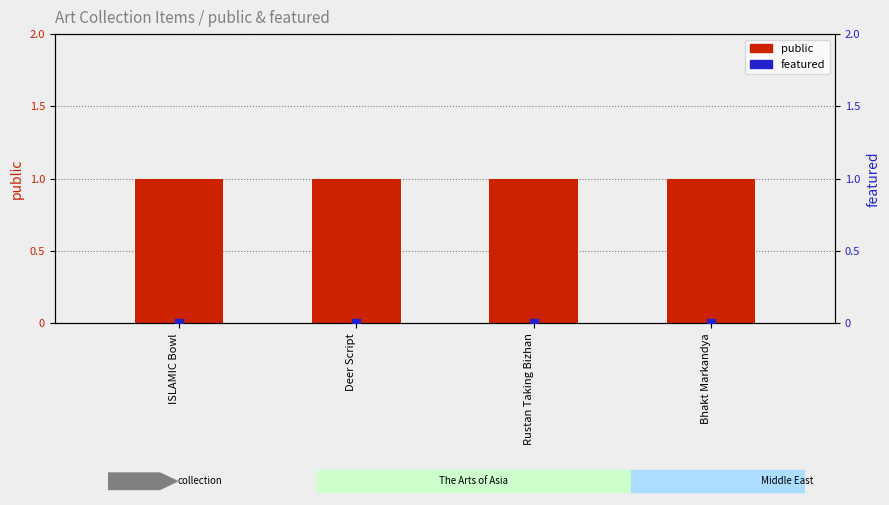

Which series has the widest spread of Y values?

public